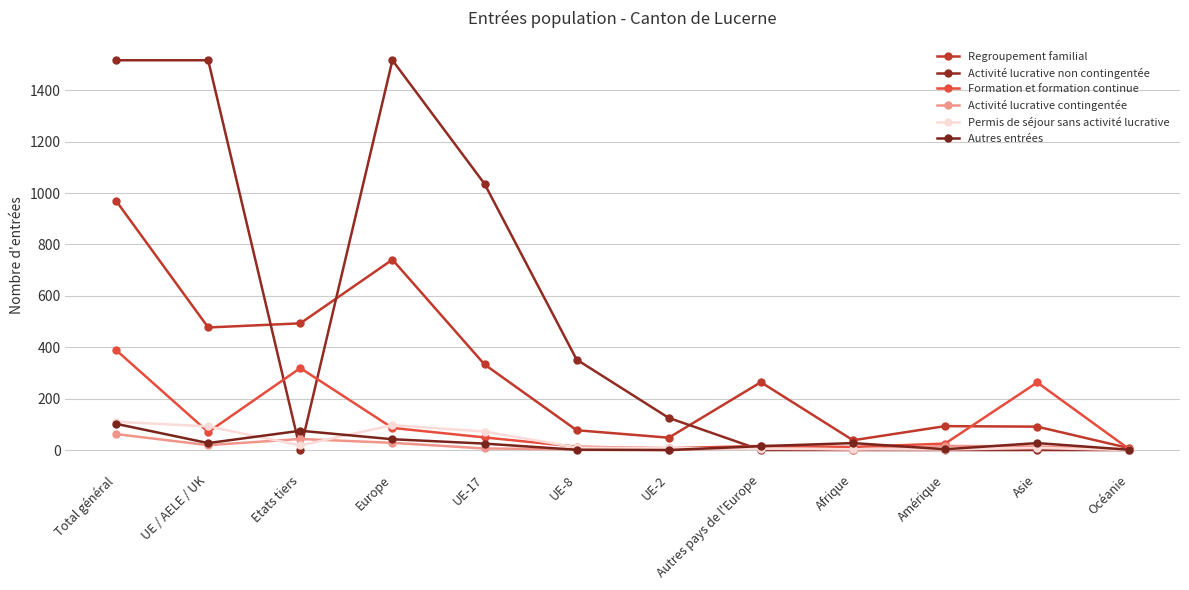

Reading left to right, extract all data points from this chart.

Regroupement familial: Total général=970	UE / AELE / UK=477	Etats tiers=493	Europe=741	UE-17=333	UE-8=77	UE-2=48	Autres pays de l'Europe=264	Afrique=38	Amérique=93	Asie=91	Océanie=7
Activité lucrative non contingentée: Total général=1517	UE / AELE / UK=1517	Etats tiers=0	Europe=1517	UE-17=1036	UE-8=352	UE-2=125	Autres pays de l'Europe=0	Afrique=0	Amérique=0	Asie=0	Océanie=0
Formation et formation continue: Total général=389	UE / AELE / UK=70	Etats tiers=319	Europe=86	UE-17=49	UE-8=13	UE-2=7	Autres pays de l'Europe=16	Afrique=12	Amérique=25	Asie=263	Océanie=3
Activité lucrative contingentée: Total général=62	UE / AELE / UK=19	Etats tiers=43	Europe=28	UE-17=6	UE-8=3	UE-2=0	Autres pays de l'Europe=9	Afrique=2	Amérique=16	Asie=14	Océanie=2
Permis de séjour sans activité lucrative: Total général=110	UE / AELE / UK=92	Etats tiers=18	Europe=97	UE-17=72	UE-8=10	UE-2=8	Autres pays de l'Europe=5	Afrique=3	Amérique=2	Asie=8	Océanie=0
Autres entrées: Total général=102	UE / AELE / UK=27	Etats tiers=75	Europe=42	UE-17=25	UE-8=1	UE-2=0	Autres pays de l'Europe=15	Afrique=27	Amérique=3	Asie=27	Océanie=1